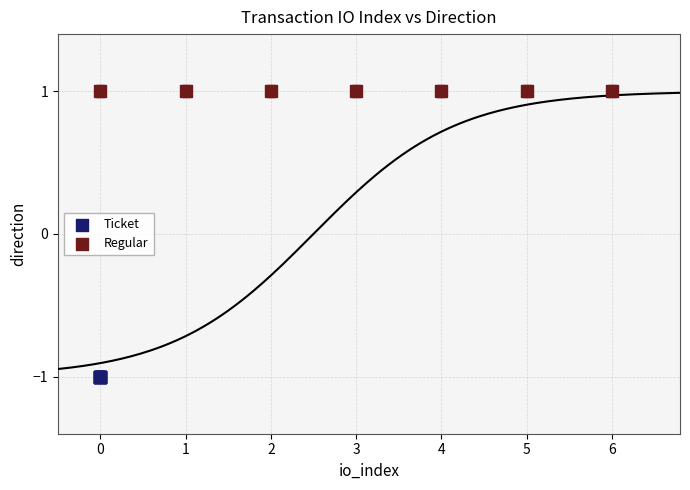

Which series reaches the minimum Y coordinate?

Ticket